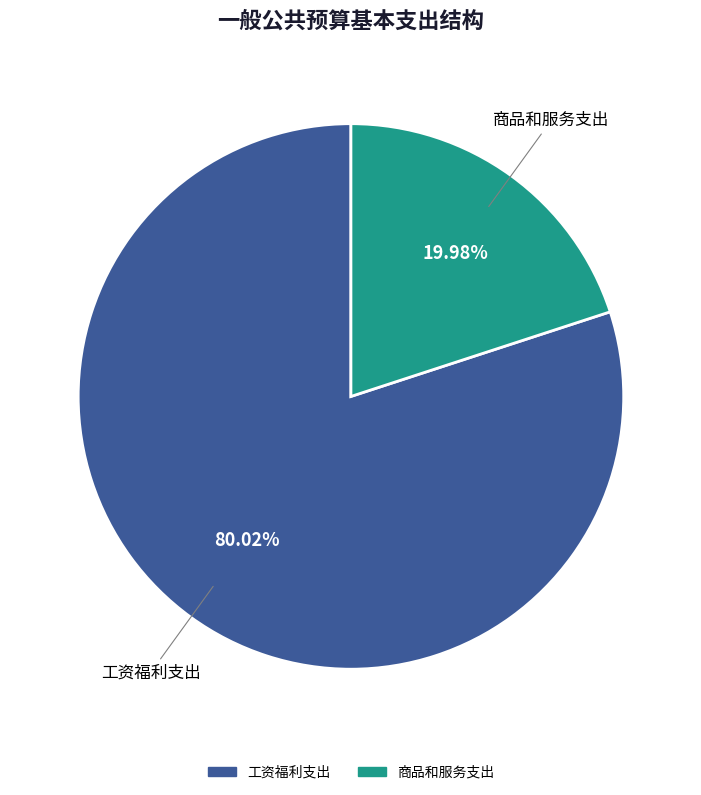

Rank the categories by value from lowest to highest.

商品和服务支出, 工资福利支出